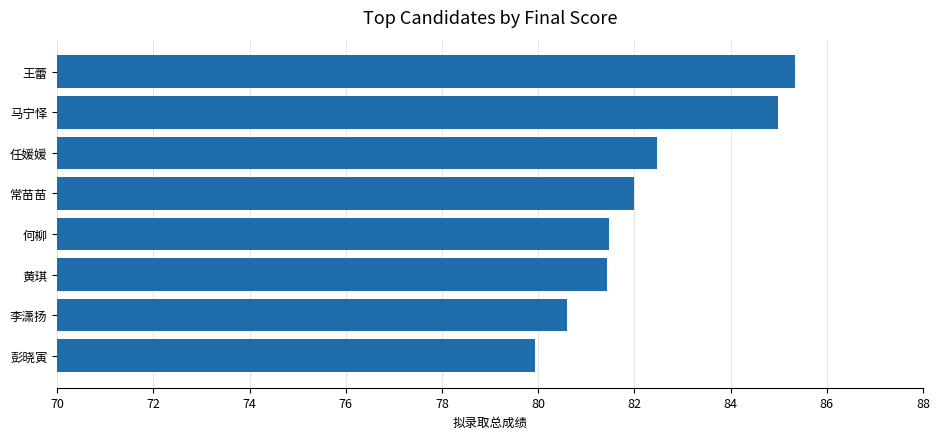

The value at 常苗苗 is 82.0. True or false?

True